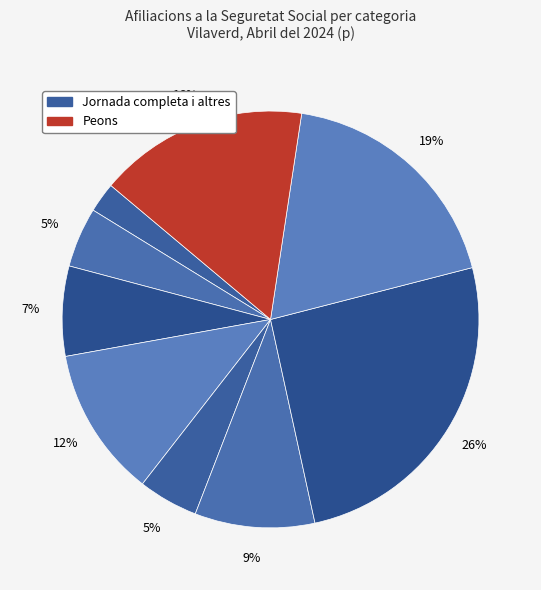

How many segments does this pie chart have?

9